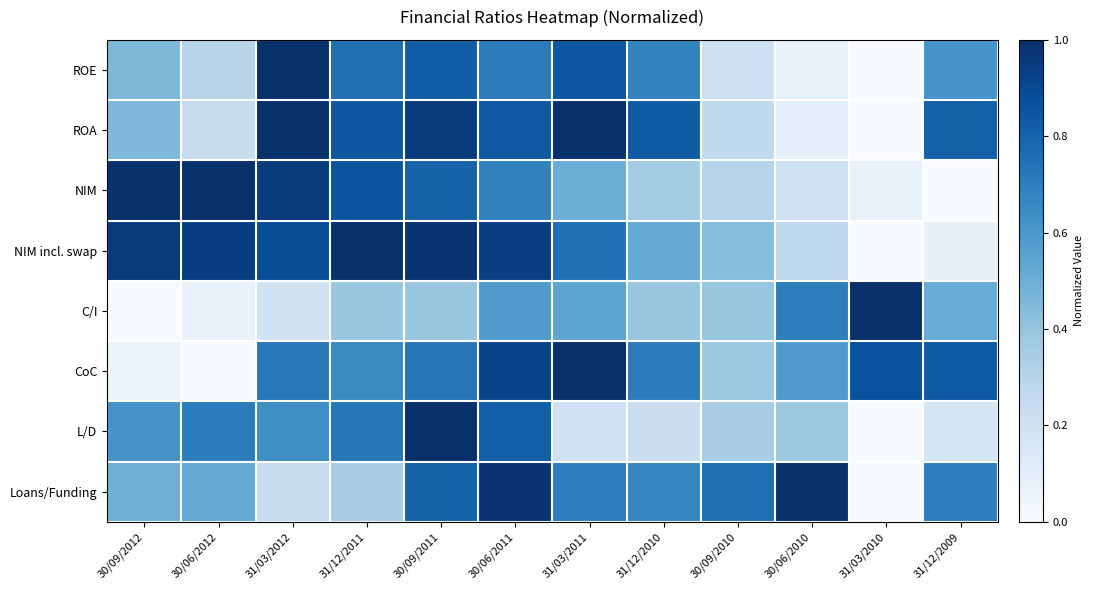

What is the maximum value shown in the chart?

1.0